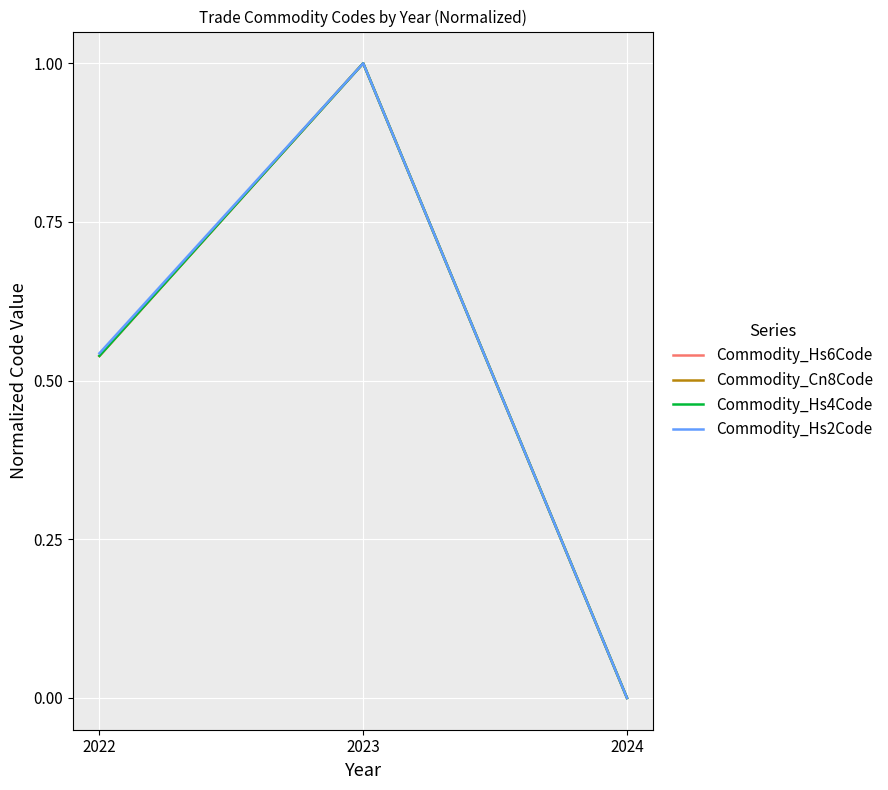

What is the sum of all Commodity_Hs4Code values?

1.5